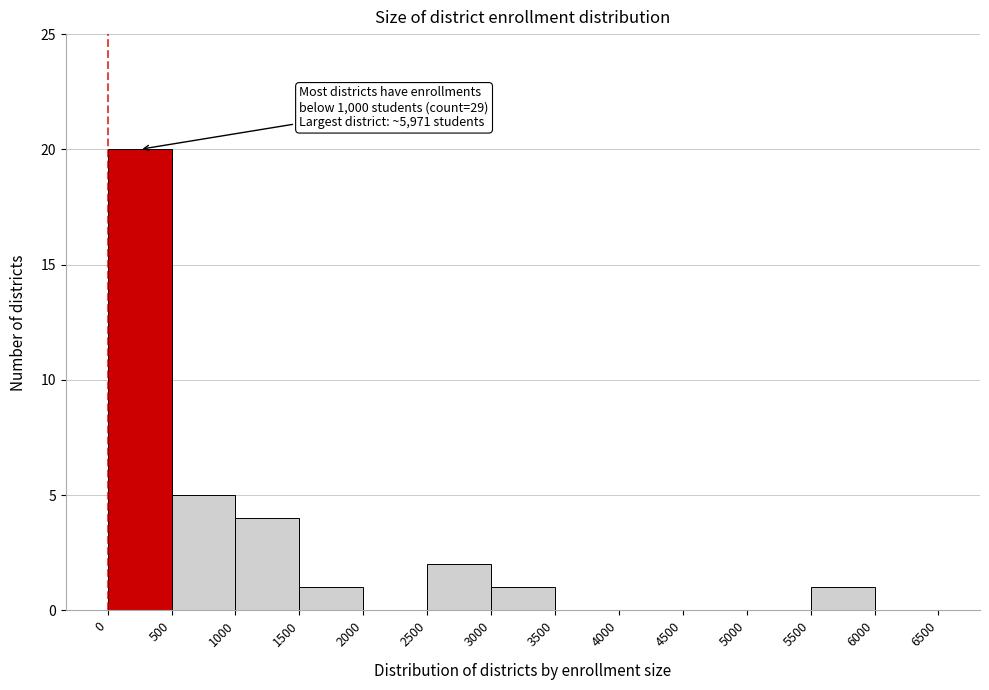

Over which range of the x-axis is the bar tallest?

0 to 500